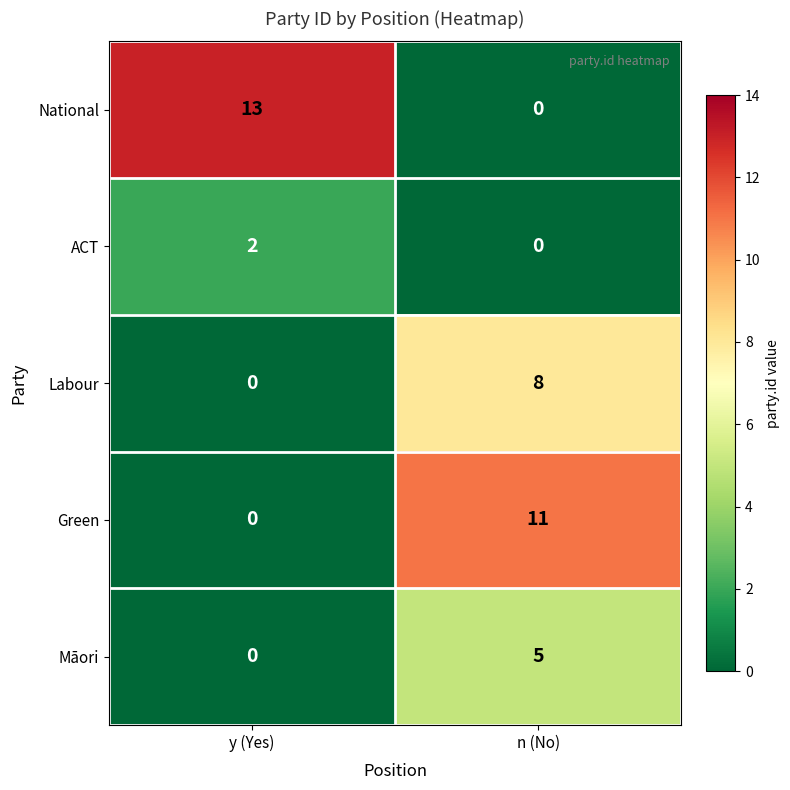

At which category is the sum across all series the highest?

n (No)